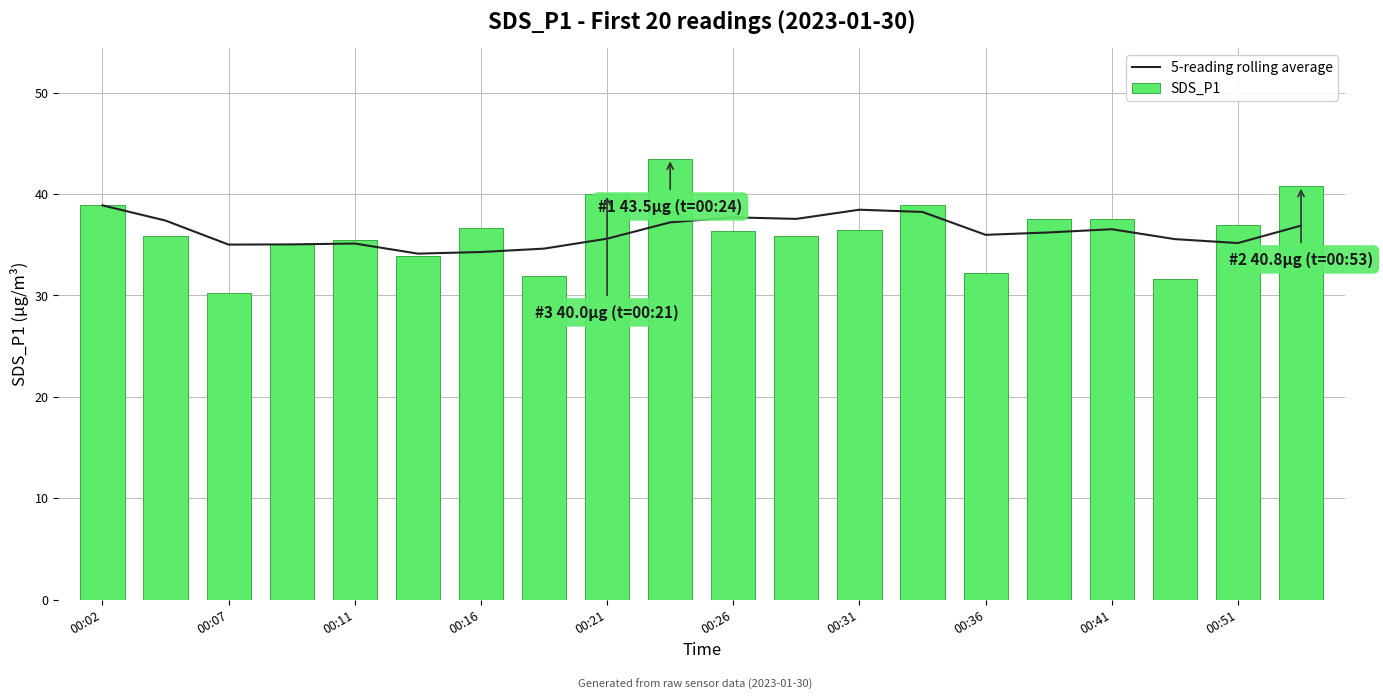

What are all the series names shown in the legend?

5-reading rolling average, SDS_P1